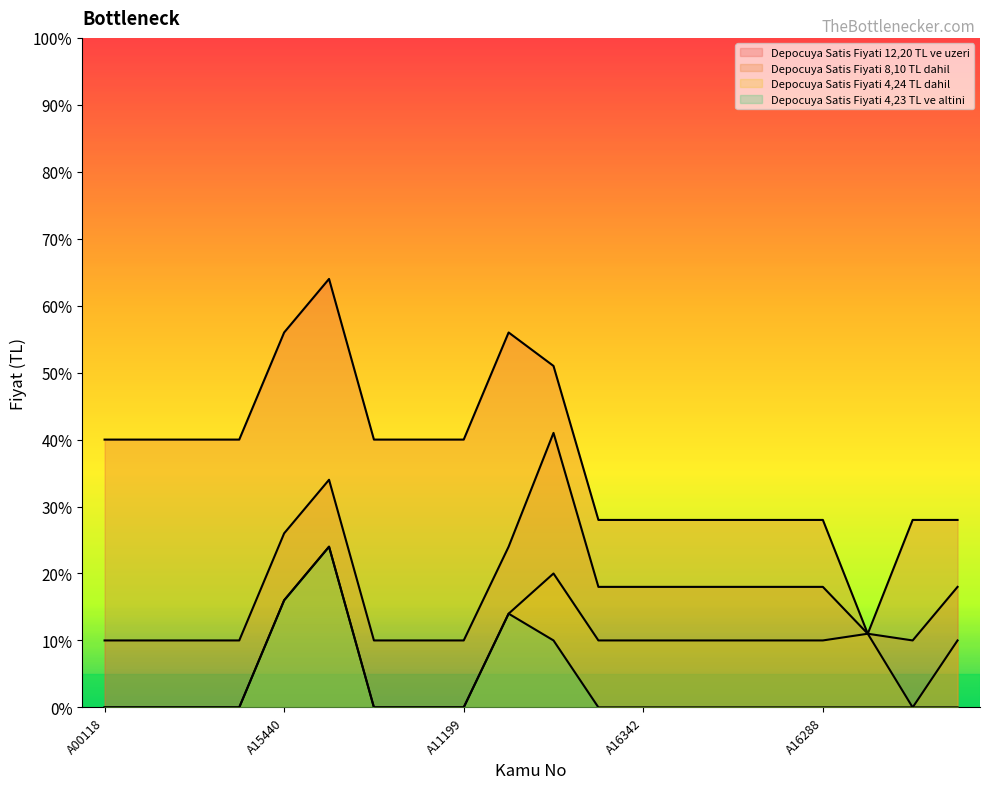

In Depocuya Satis Fiyati 4,24 TL dahil, how many points are lower than both neighbors (excluding endpoints)?

1